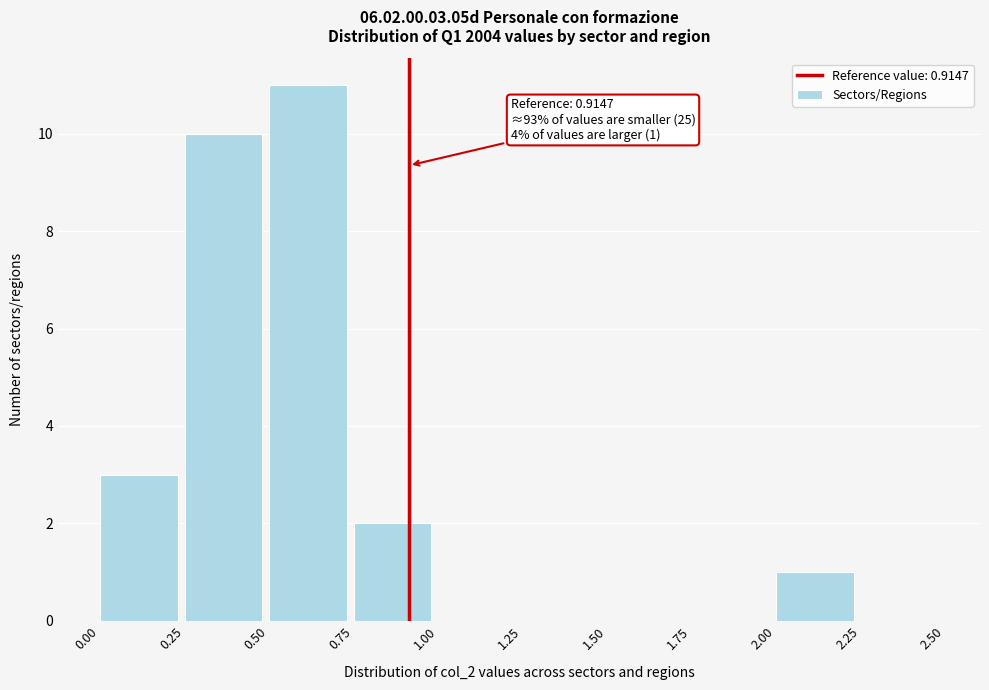

Over which range of the x-axis is the bar tallest?

0.50 to 0.75